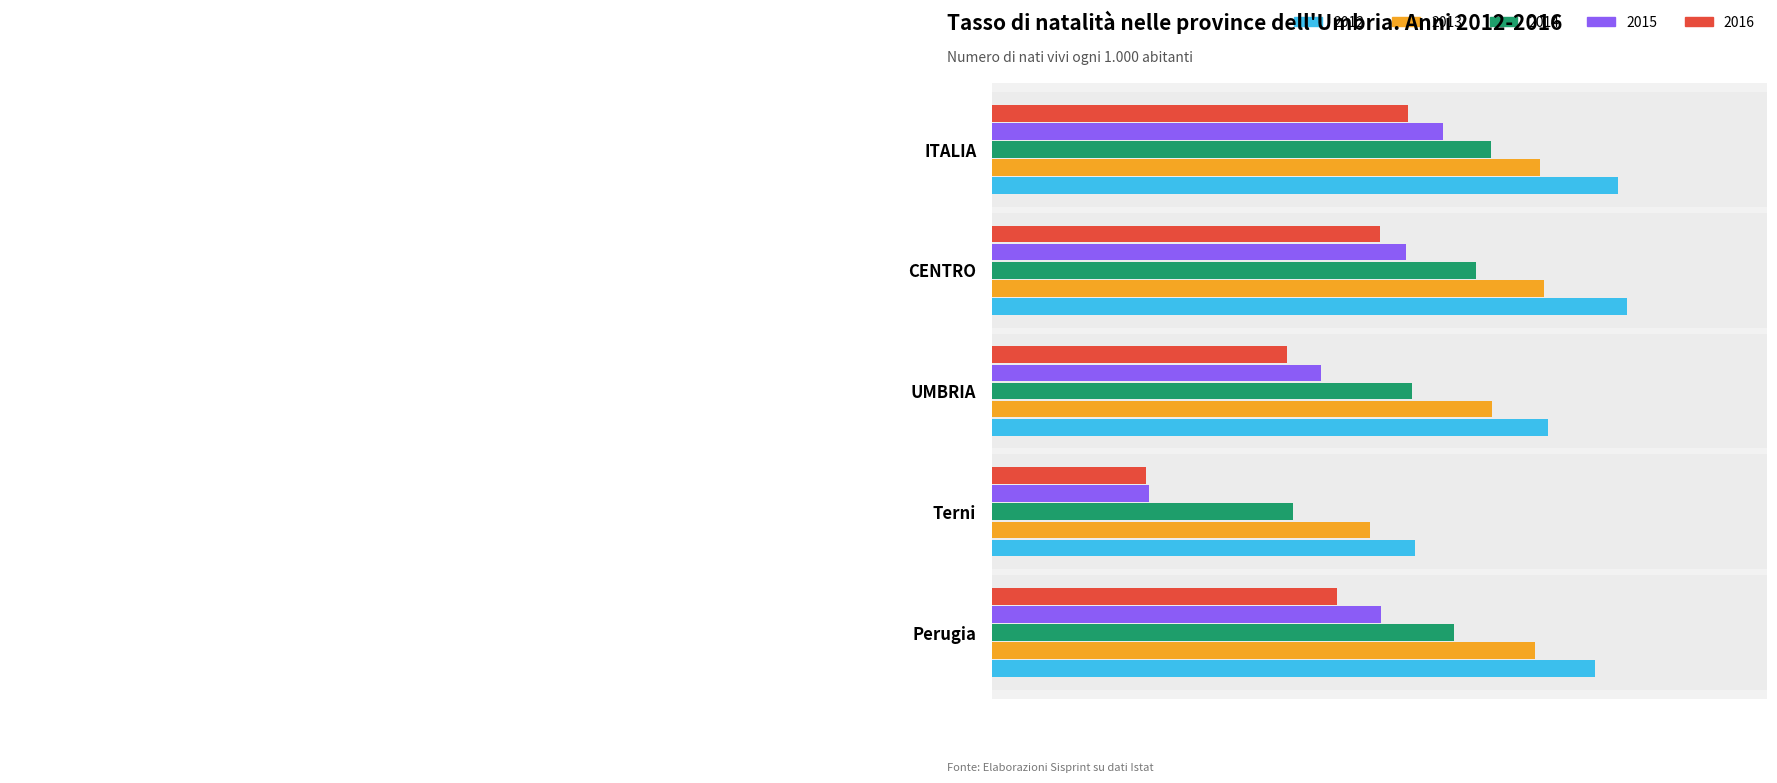

The 2014 series shows 8.1 at Perugia. True or false?

True